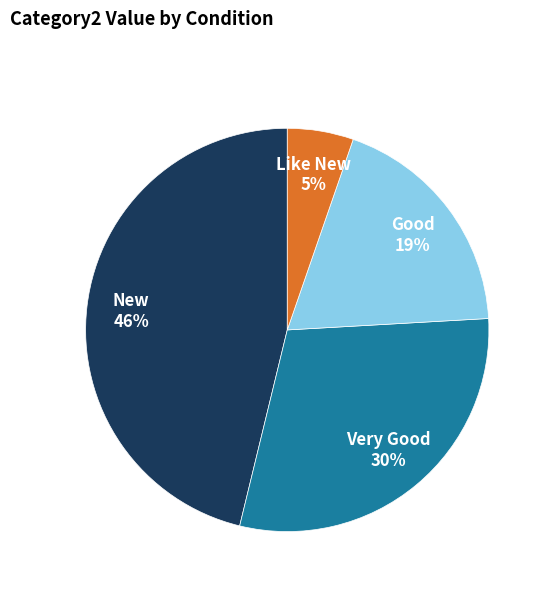

Is there any slice that represents more than half of the pie?

No